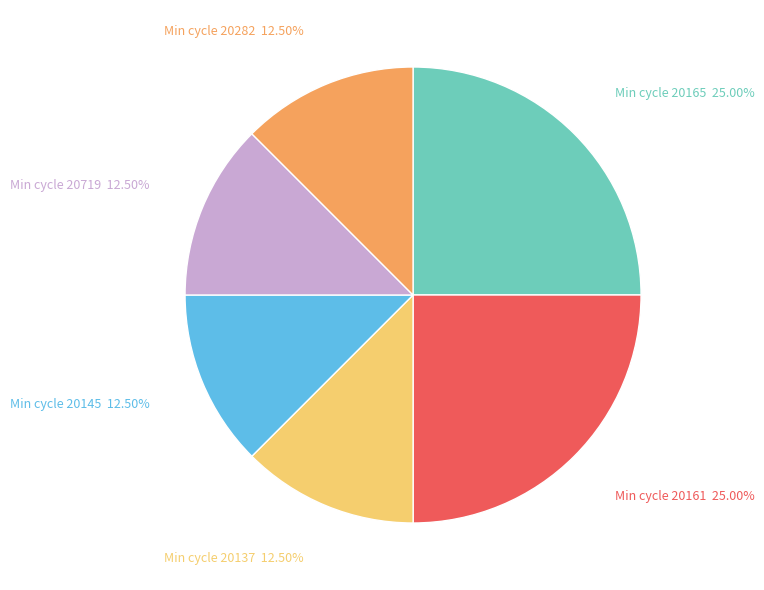

What is the ratio of the value at Min cycle 20161 to the value at Min cycle 20145?

2.0